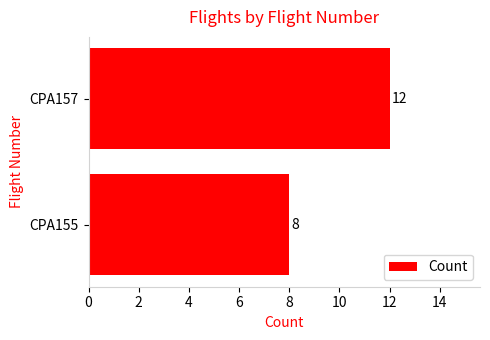

What is the sum of the values at CPA157 and CPA155?

20